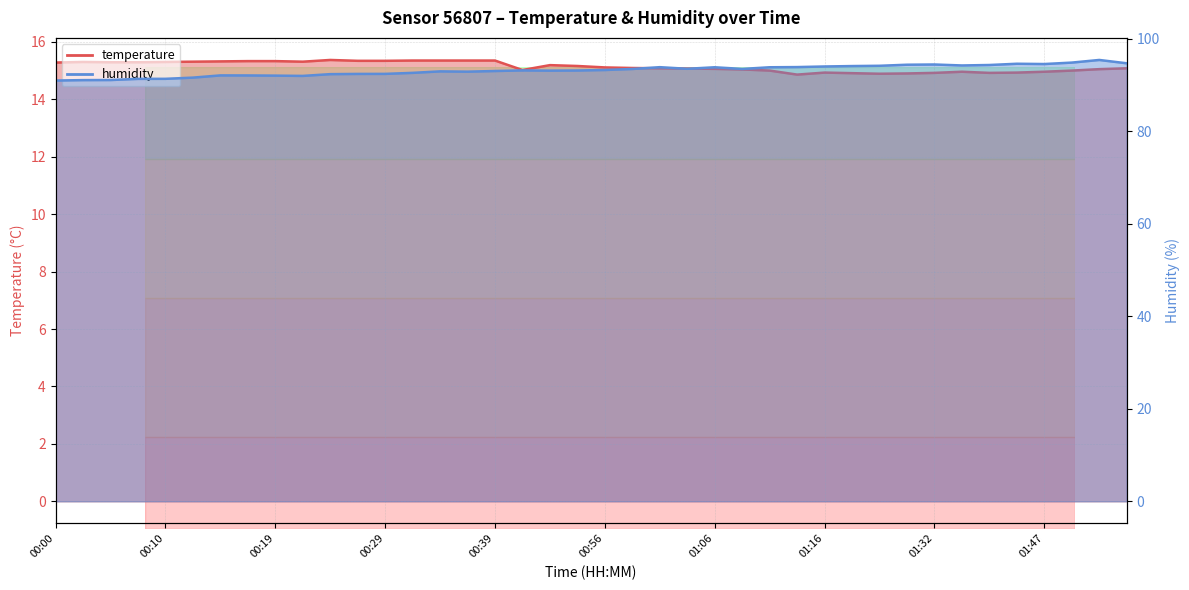

The temperature series shows 15.3 at 00:39. True or false?

True